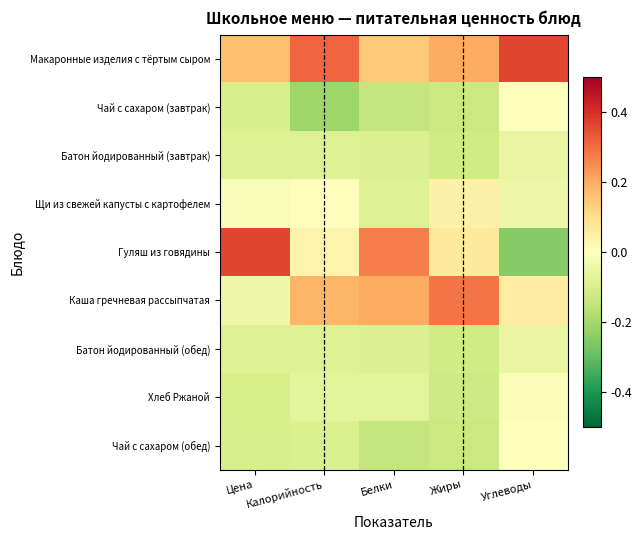

Which series has the widest spread of values?

Гуляш из говядины